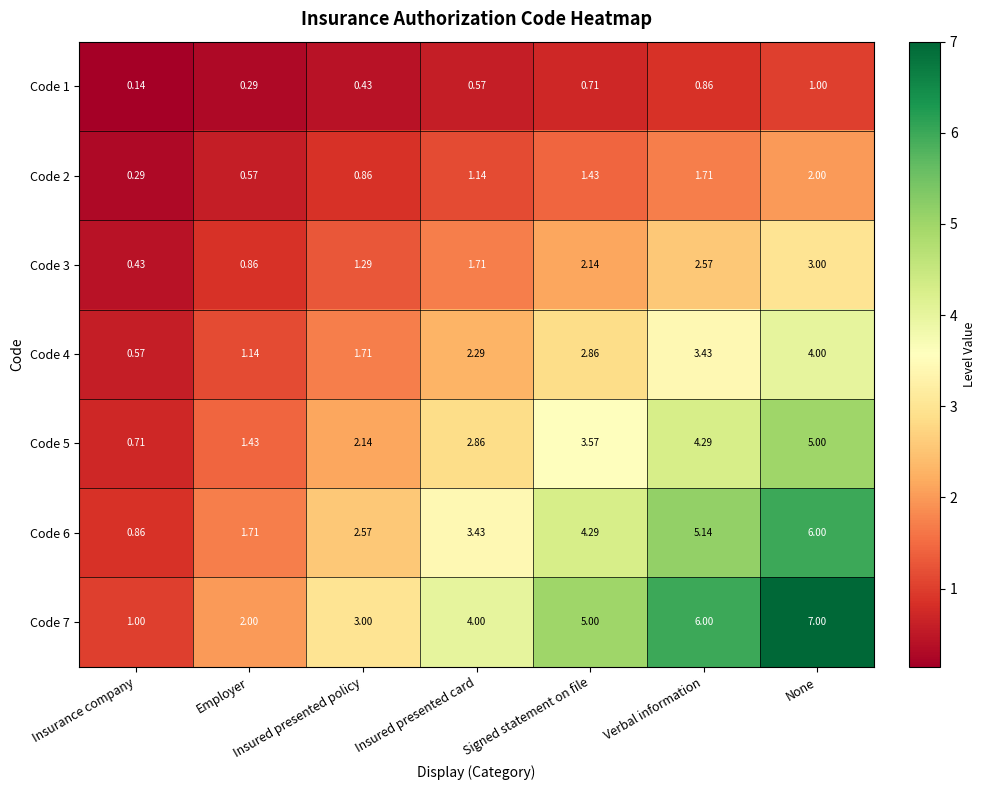

Rank the series by their average value, from highest to lowest.

Code 7, Code 6, Code 5, Code 4, Code 3, Code 2, Code 1